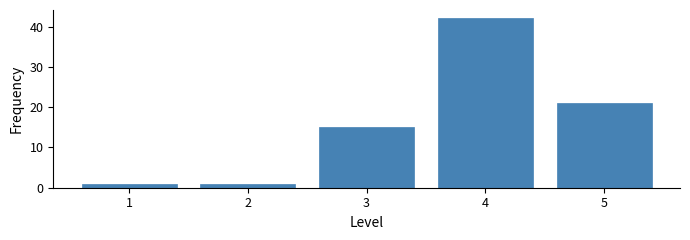

Reading left to right, transcribe this chart: for each bar, give the range it covers on the x-axis and its height. The values are not printed on the chart, so give them approximately, as read against the axis.

0.5 to 1.5: 1
1.5 to 2.5: 1
2.5 to 3.5: 15
3.5 to 4.5: 42
4.5 to 5.5: 21